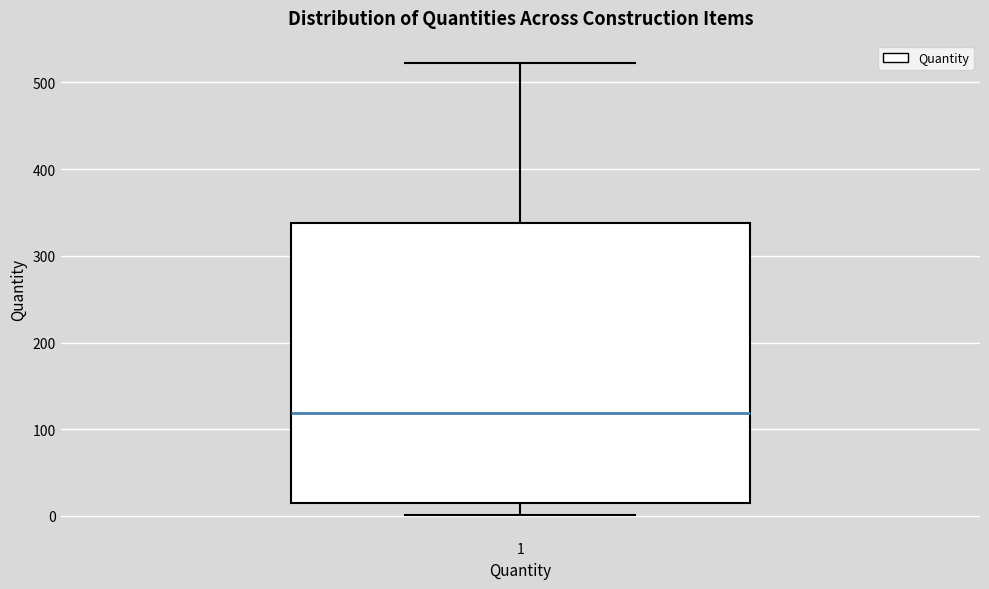

Read this box plot against the y-axis: the position of the median line, the range covered by the box, and the ends of both whiskers. The values are not printed on the chart, so give them approximately, as read against the axis.

median 120, box 20 to 340, whiskers 0 to 520